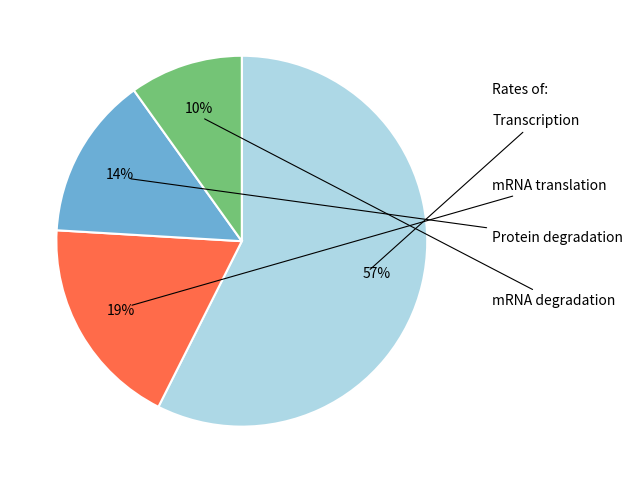

Is there a majority slice in this chart?

Yes